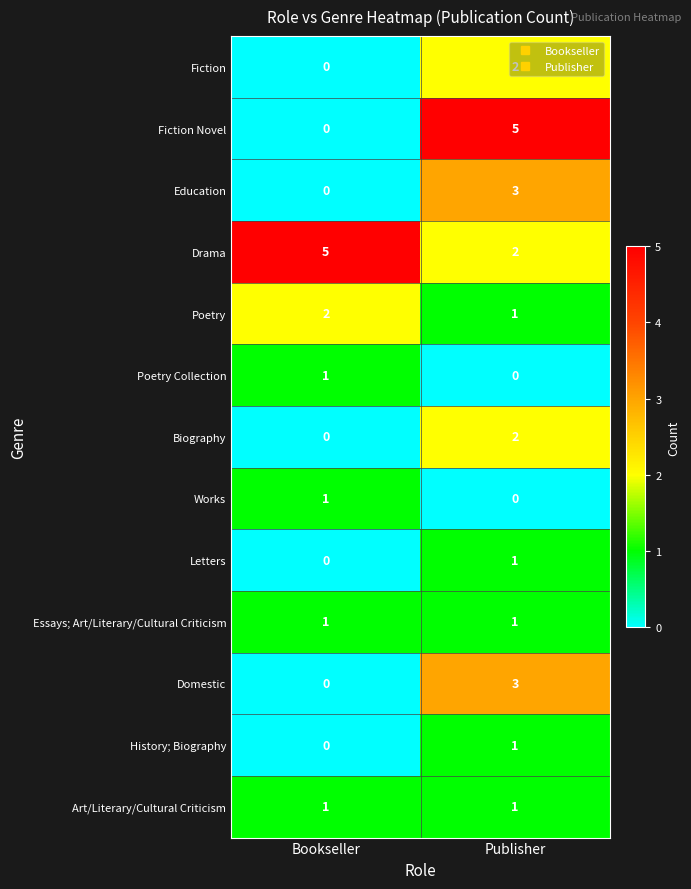

List the labels in order of Drama value, largest first.

Bookseller, Publisher